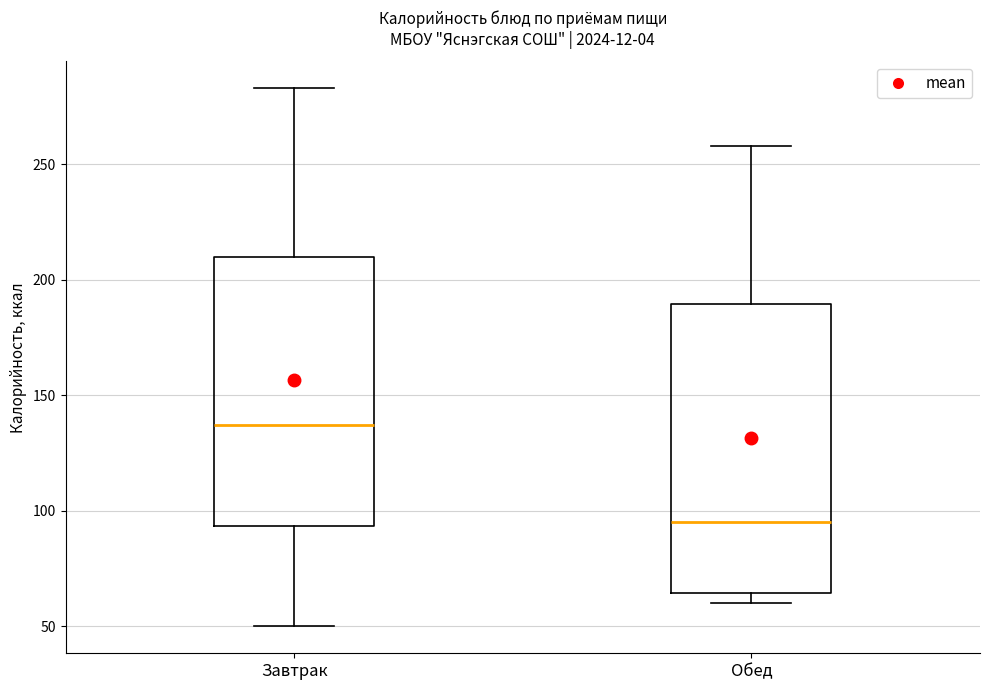

Reading left to right, transcribe this box plot: for each box, give where its median line is, the range the box spans, and where its two whiskers end, as read against the y-axis. The values are not printed on the chart, so give them approximately, as read against the axis.

Завтрак: median 135, box 95 to 210, whiskers 50 to 285
Обед: median 95, box 65 to 190, whiskers 60 to 260